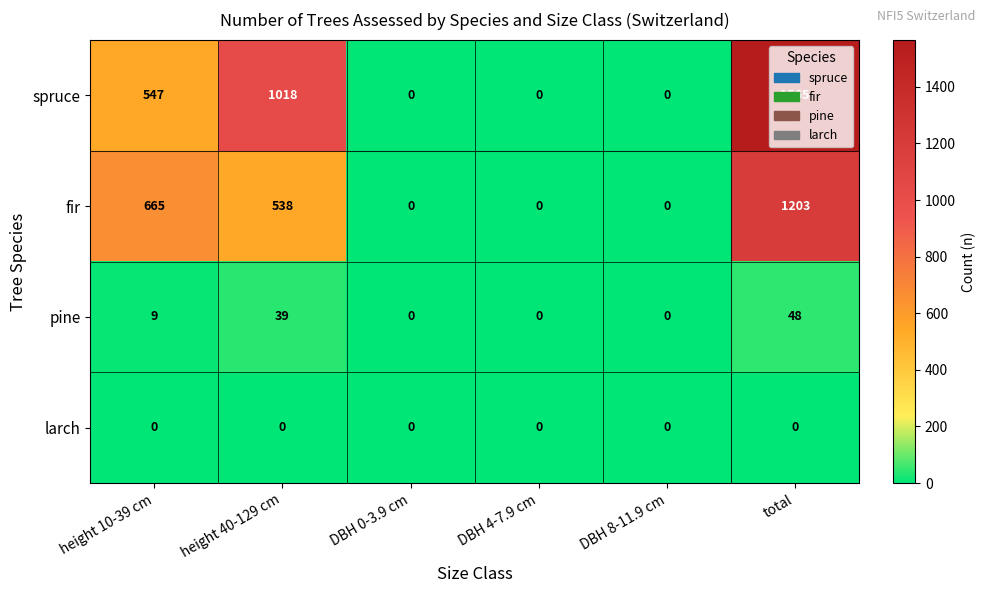

Is it true that pine equals 52 at height 40-129 cm?

False